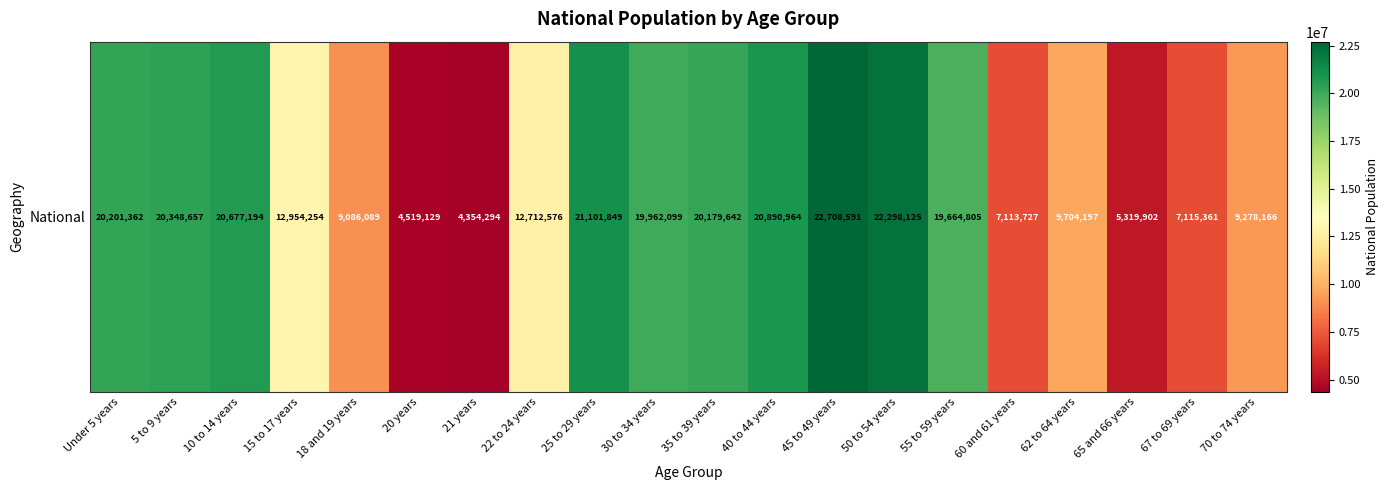

Reading left to right, extract all data points from this chart.

Under 5 years=20201362	5 to 9 years=20348657	10 to 14 years=20677194	15 to 17 years=12954254	18 and 19 years=9086089	20 years=4519129	21 years=4354294	22 to 24 years=12712576	25 to 29 years=21101849	30 to 34 years=19962099	35 to 39 years=20179642	40 to 44 years=20890964	45 to 49 years=22708591	50 to 54 years=22298125	55 to 59 years=19664805	60 and 61 years=7113727	62 to 64 years=9704197	65 and 66 years=5319902	67 to 69 years=7115361	70 to 74 years=9278166